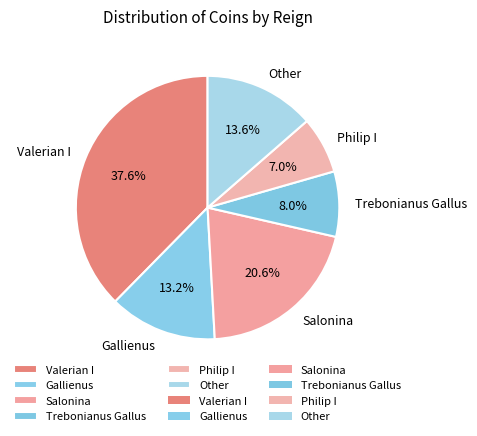

Is there a majority slice in this chart?

No